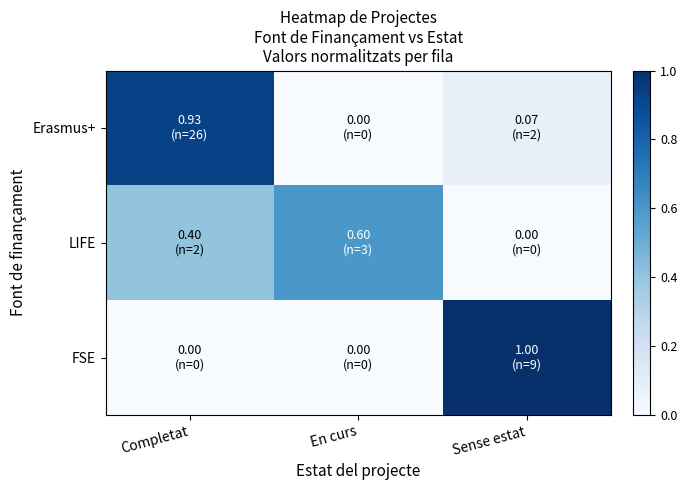

At how many categories does at least one series exceed 0?

3